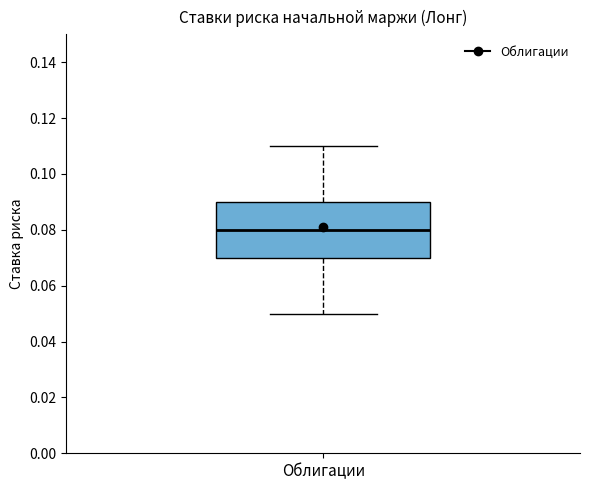

Where is the upper edge of the box for Облигации on the y-axis? The values are not printed on the chart, so give them approximately, as read against the axis.

0.09